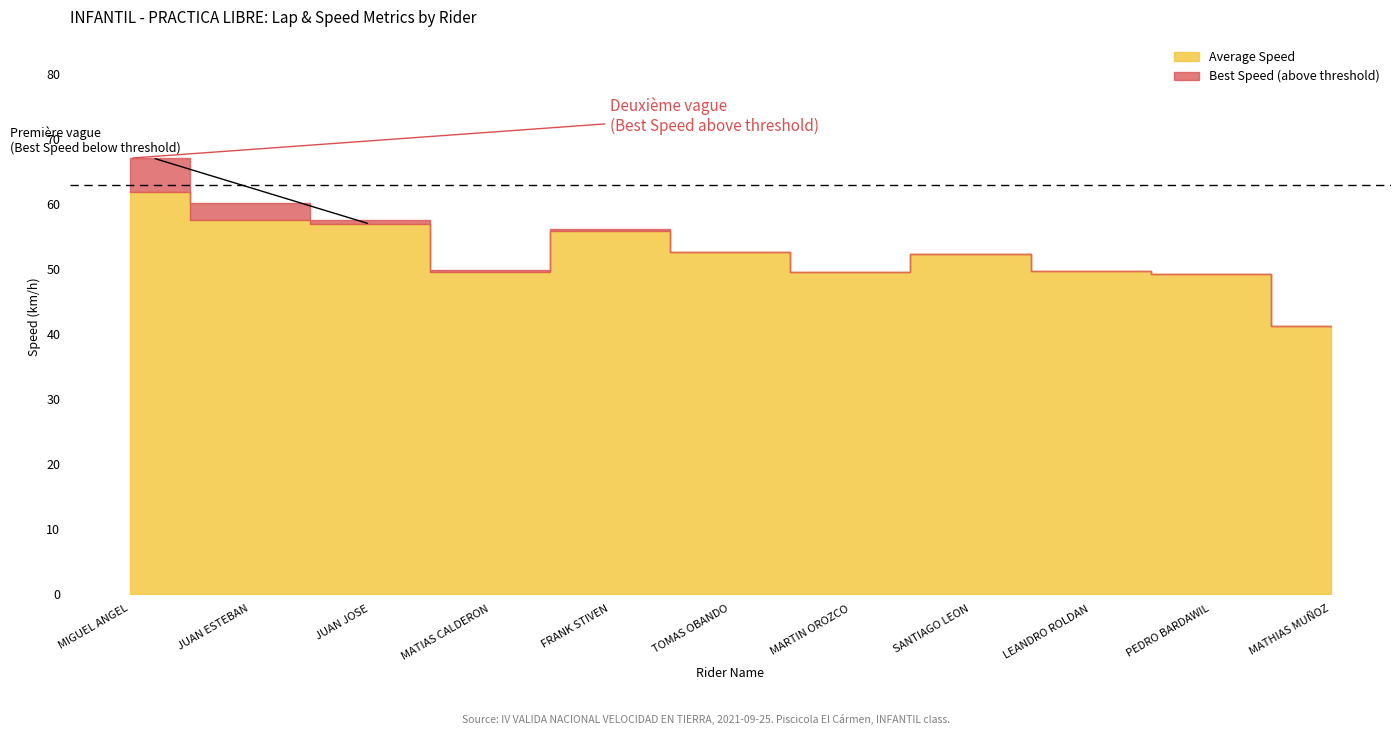

How many categories are shown in the chart?

11